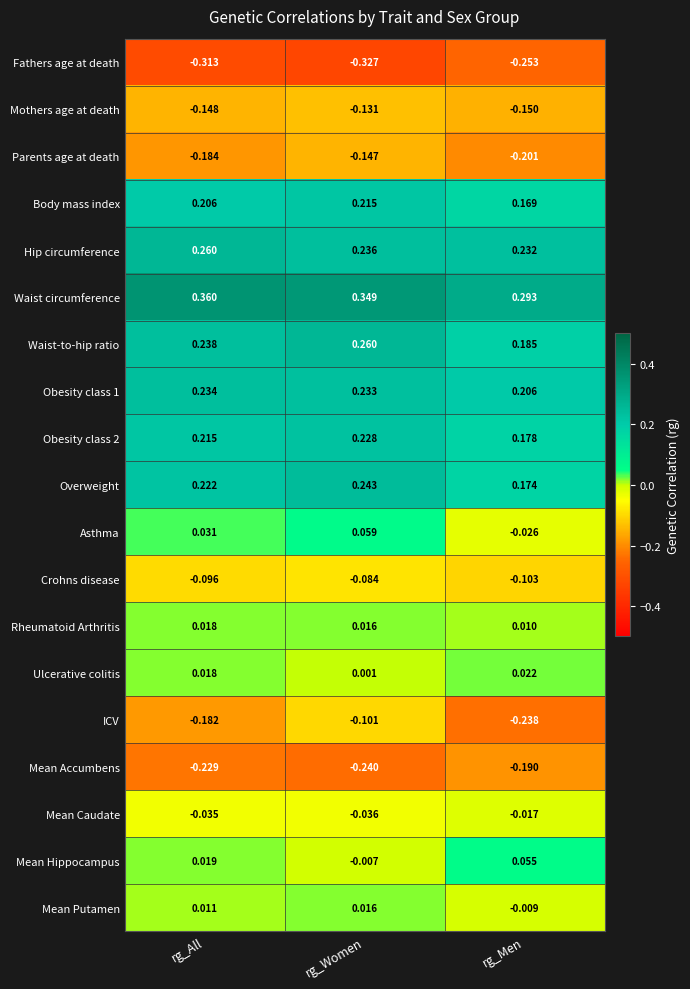

Rank the categories by Asthma value from lowest to highest.

rg_Men, rg_All, rg_Women